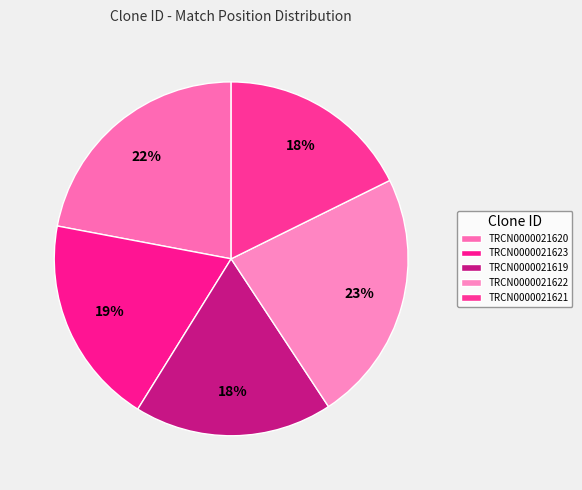

Count the number of slices in the pie.

5